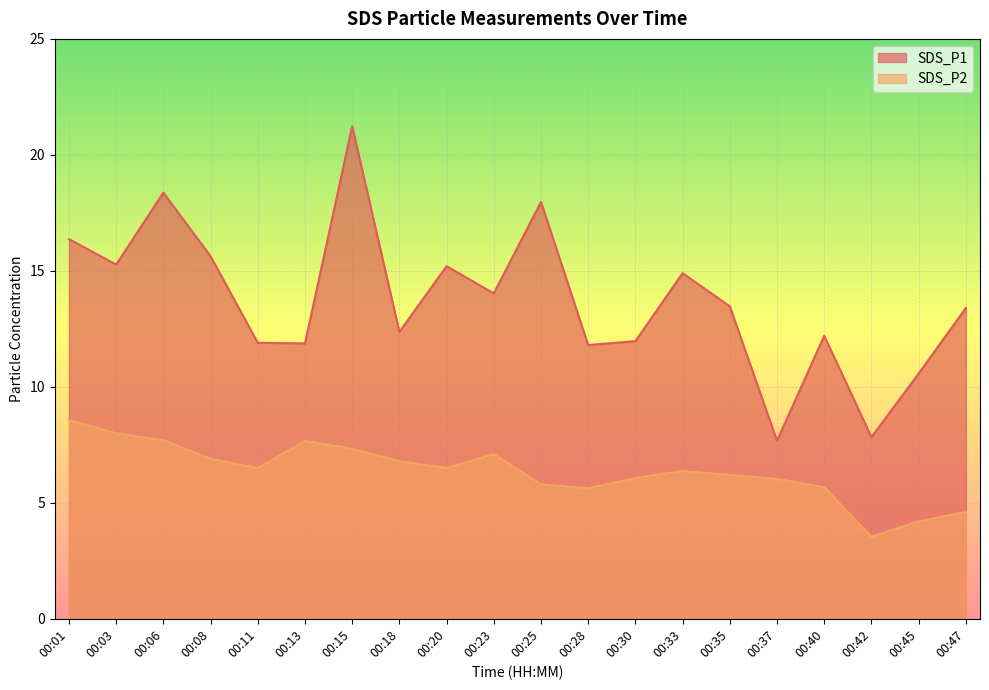

True or false: SDS_P2 and SDS_P1 cross at least once.

False